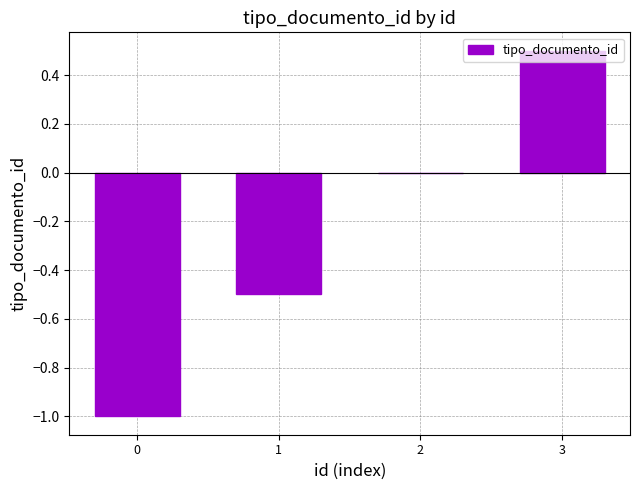

Is it true that the value at 3 is 0.5?

True